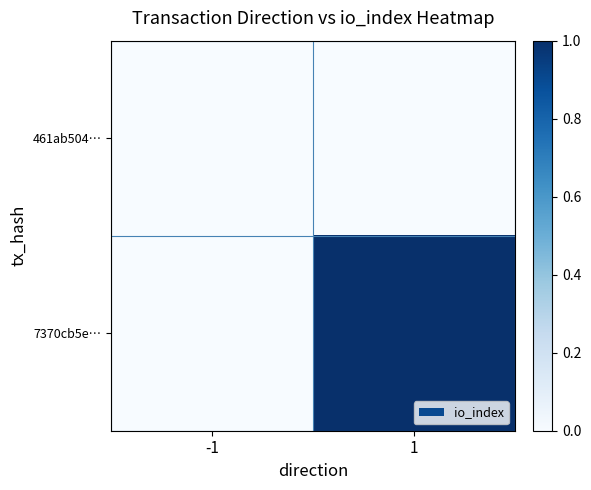

What is the approximate value of 7370cb5e… at 1?

1